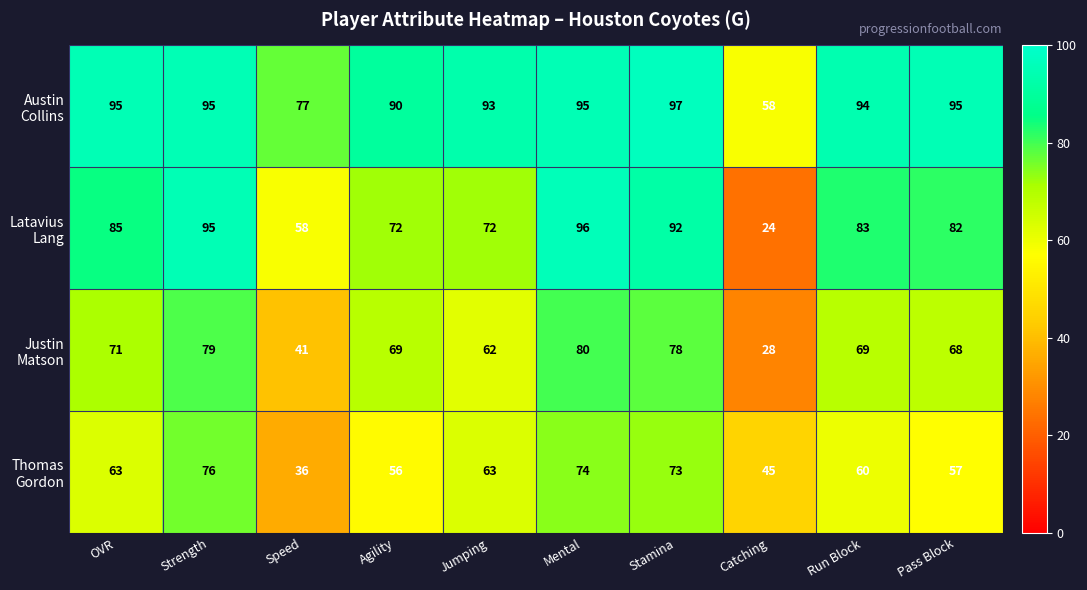

What is the total value across all series at Strength?

345